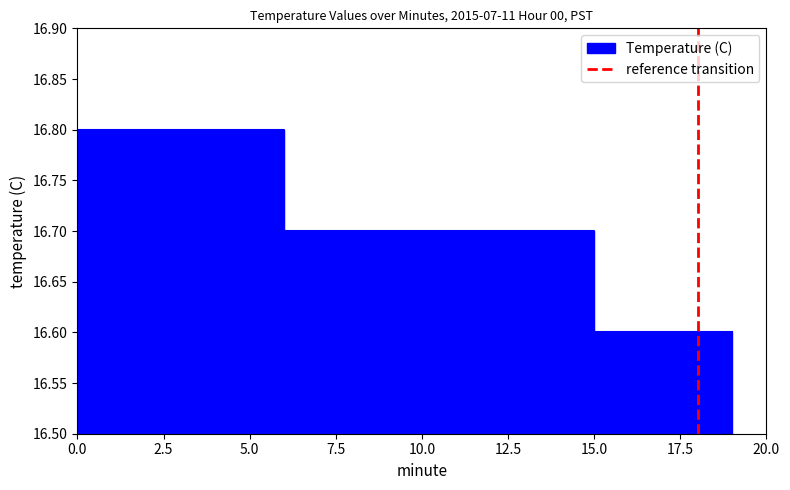

The value at 2.5 is 1. True or false?

False